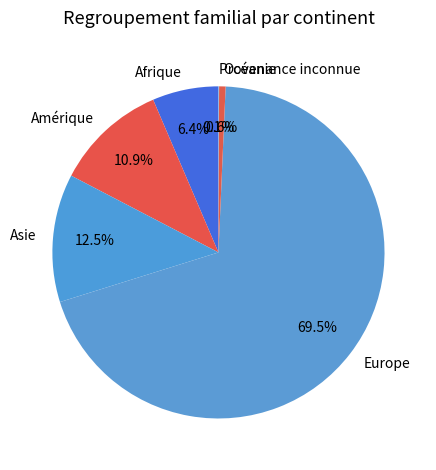

Which slice is the largest?

Europe